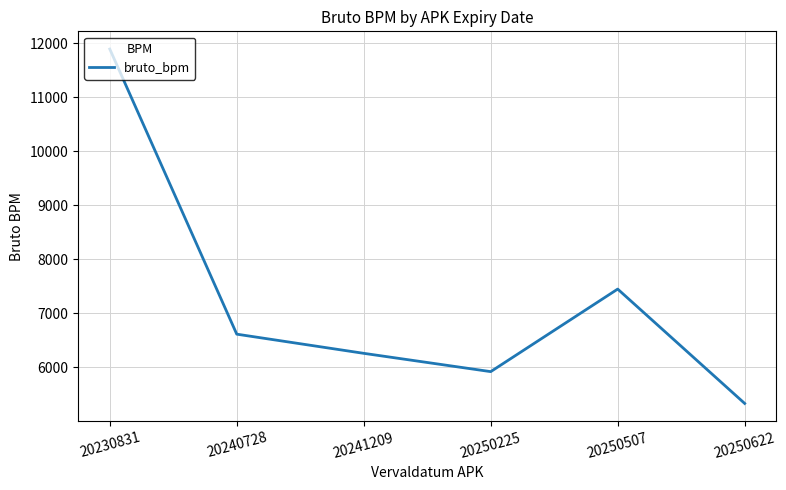

Reading left to right, list all the values displayed in this chart.

11896	6615	6260	5921	7450	5332